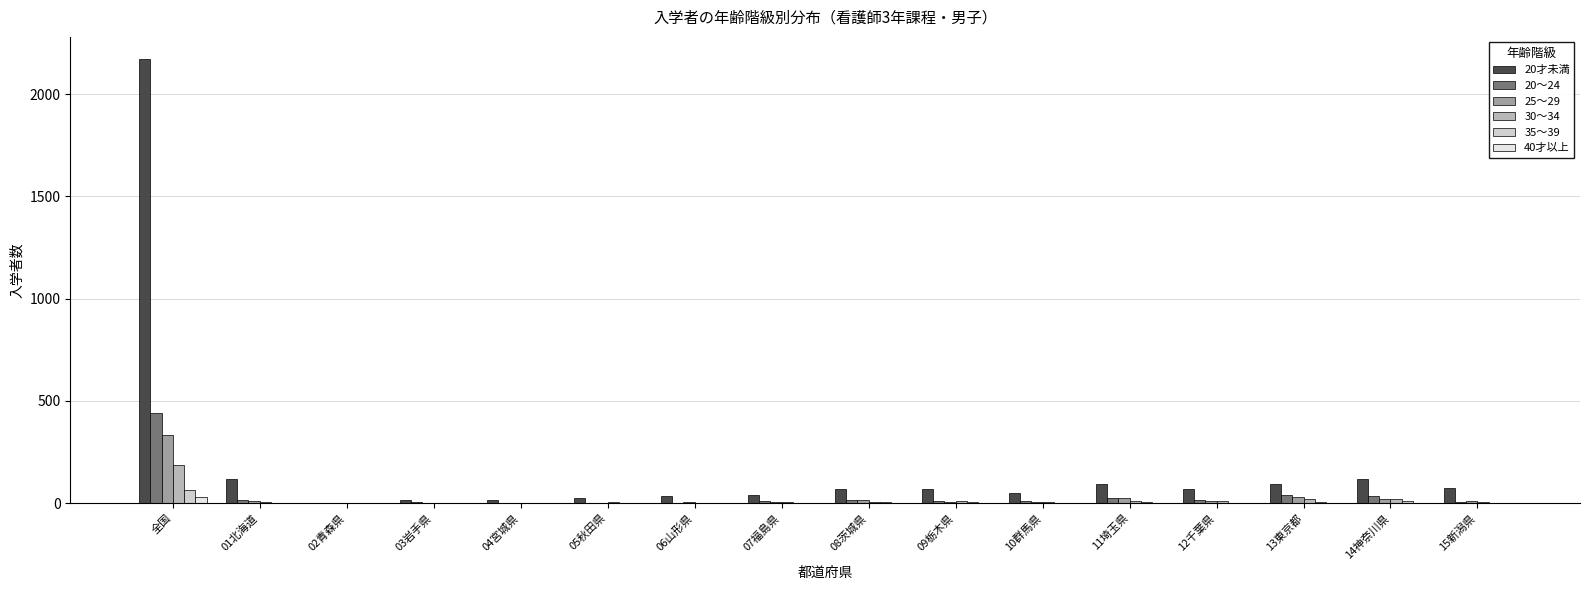

Which label corresponds to the largest value in the chart?

全国